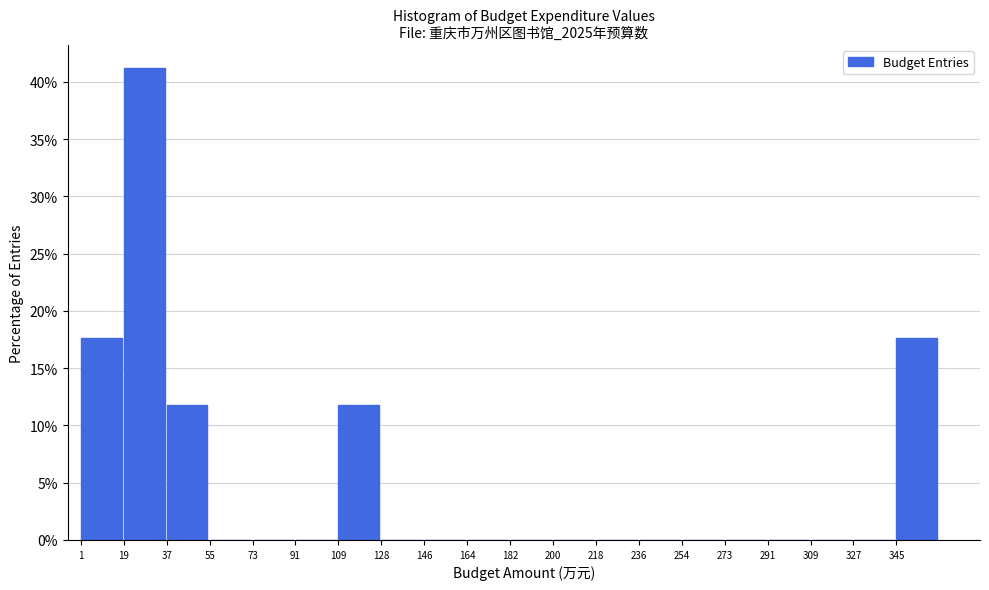

Which range on the x-axis has the tallest bar?

18 to 36